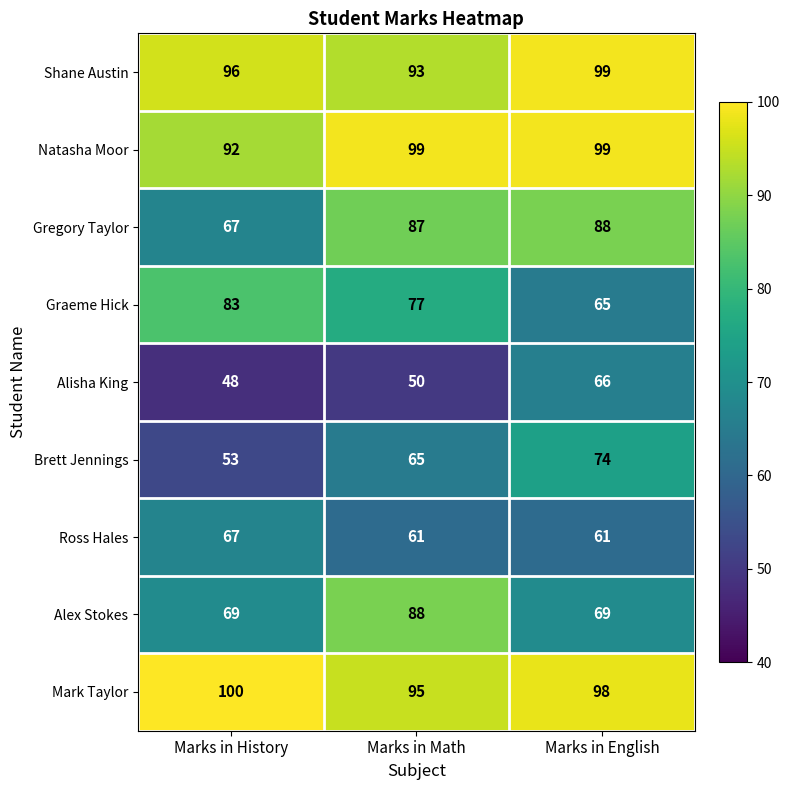

What is the total value across all series at Marks in English?

719